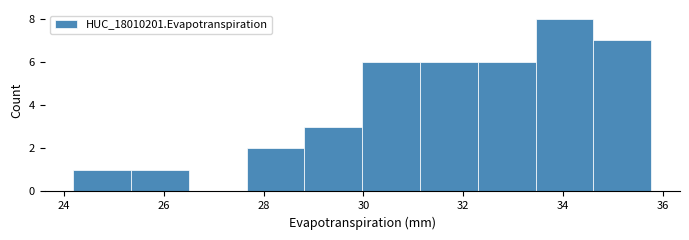

Reading left to right, transcribe this chart: for each bar, give the range it covers on the x-axis and its height. Neither the bar edges nor the heights are printed on the chart, so give them approximately, as read against the axes.

24.2 to 25.4: 1
25.4 to 26.6: 1
26.6 to 27.6: 0
27.6 to 28.8: 2
28.8 to 30.0: 3
30.0 to 31.2: 6
31.2 to 32.2: 6
32.2 to 33.4: 6
33.4 to 34.6: 8
34.6 to 35.8: 7